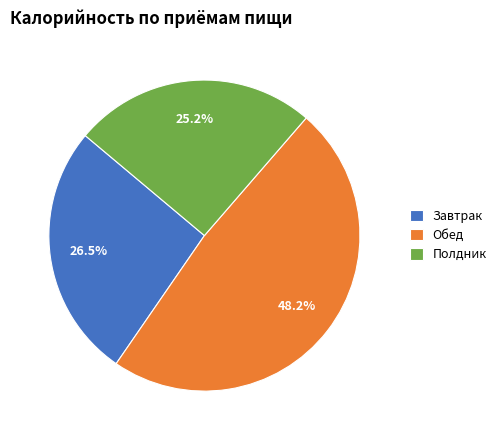

Is Завтрак the majority of the pie?

No